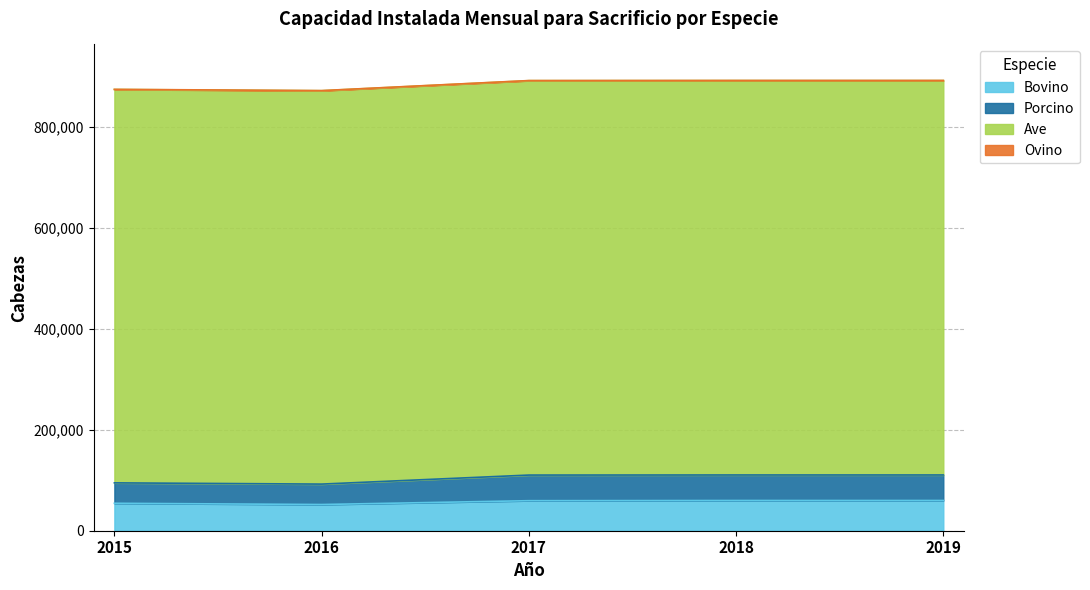

Where is Bovino nearest to the value 55909?

2015